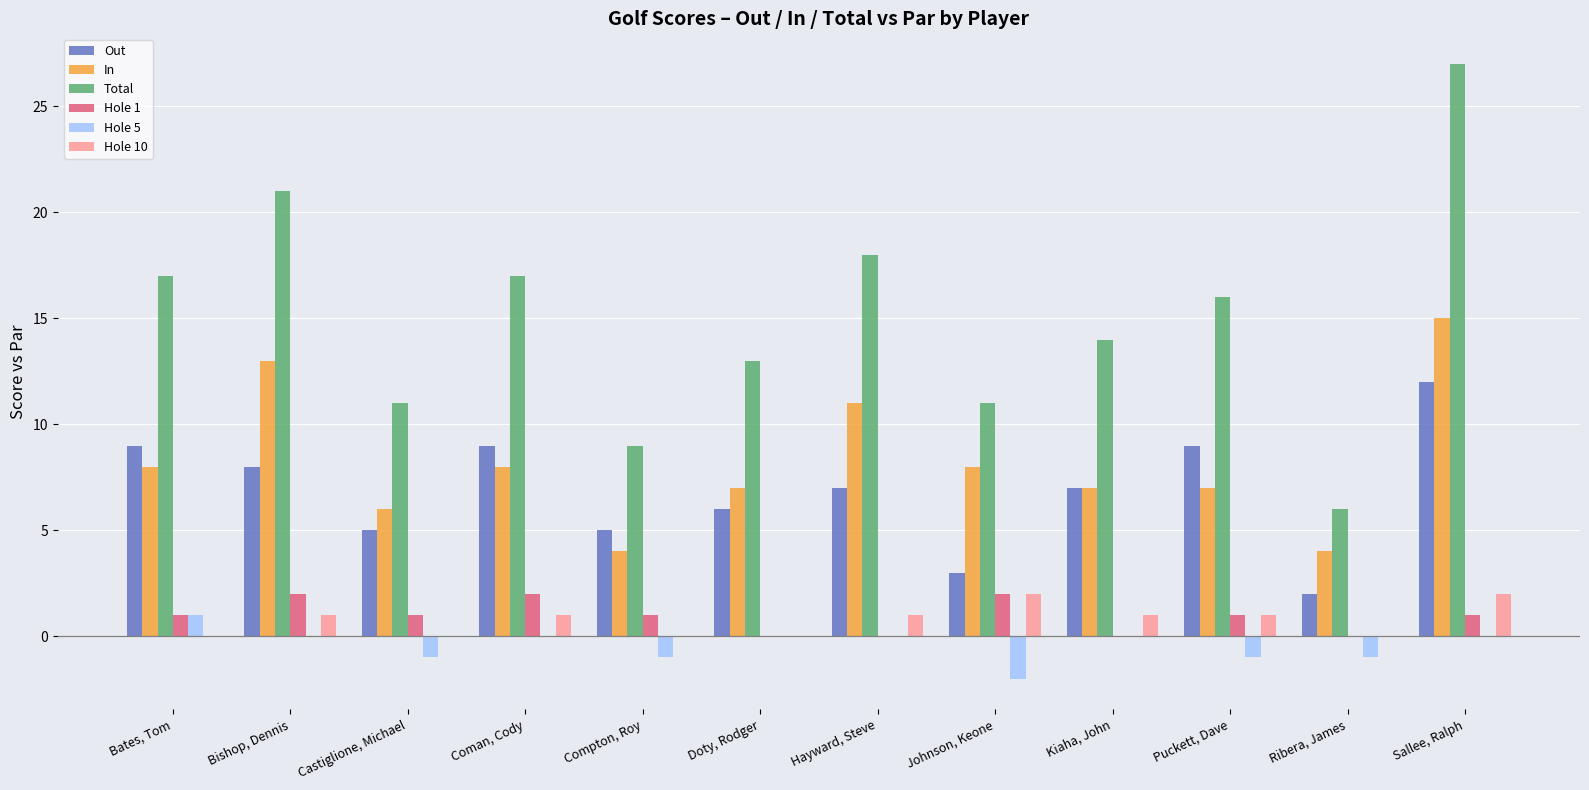

Is the value of Hole 5 at Coman, Cody greater than the value of In at Compton, Roy?

No